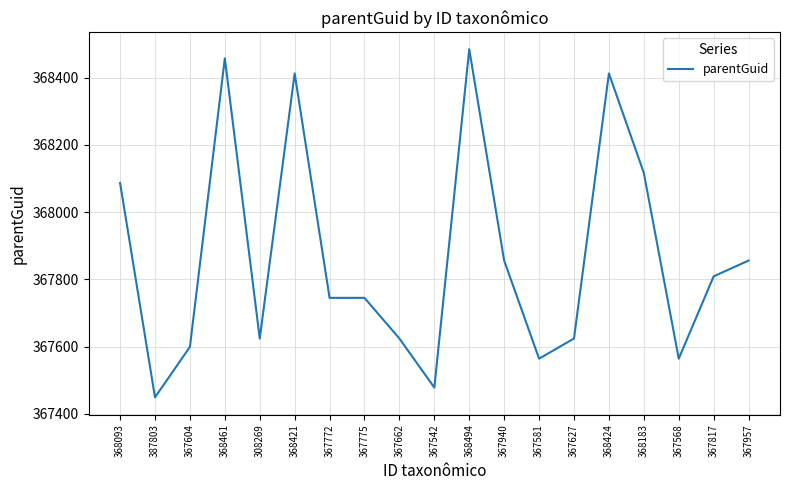

What is the difference between the maximum and minimum values?

1036